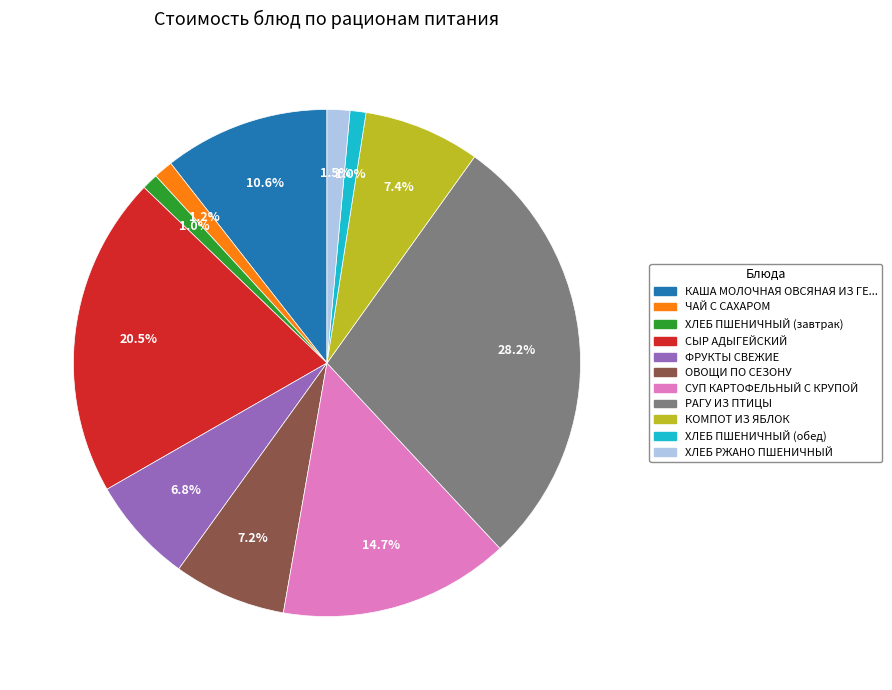

Does any single category account for the majority?

No